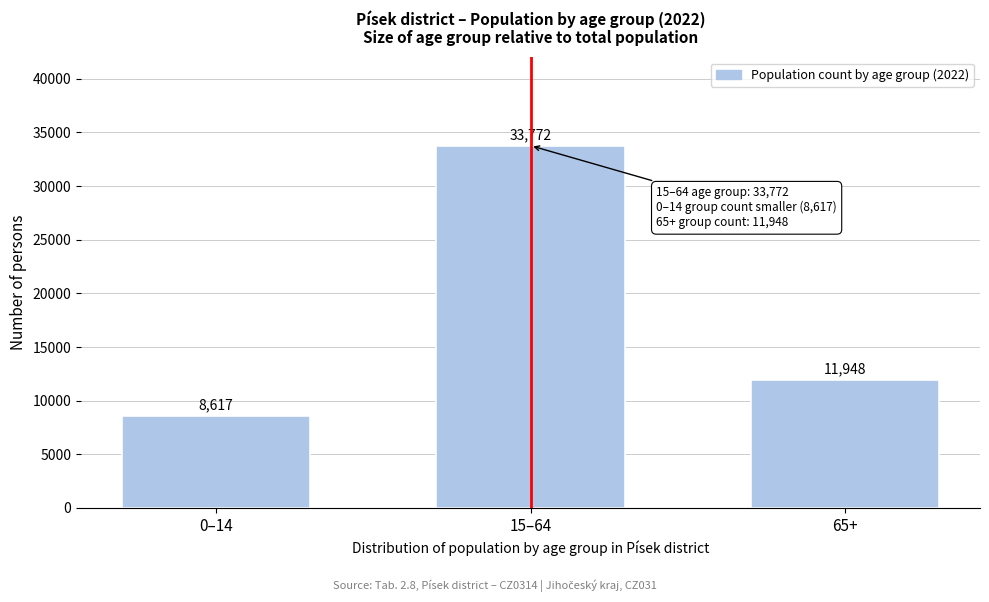

Reading left to right, list all the values displayed in this chart.

8617	33772	11948